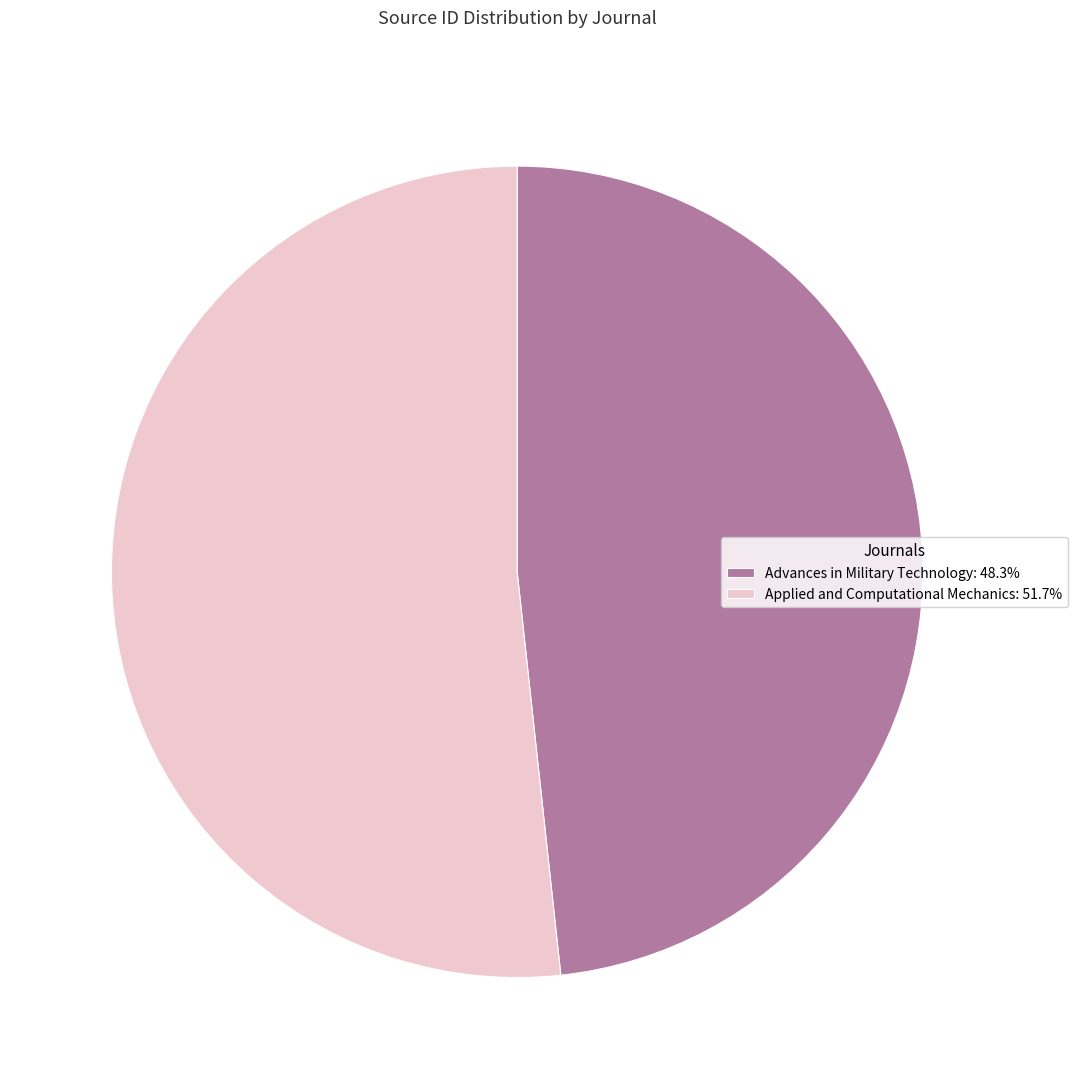

Which slice represents more than half of the pie?

Applied and Computational Mechanics